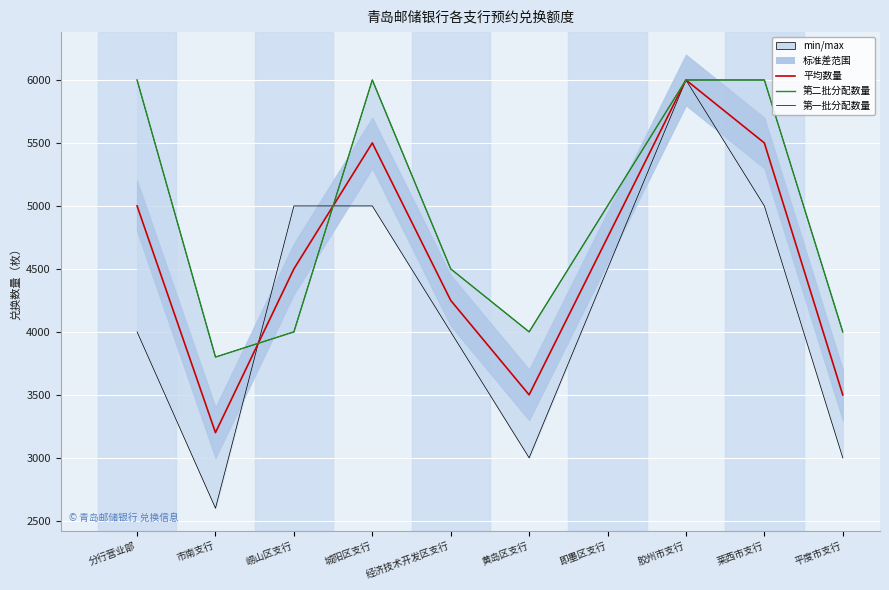

The 平均数量 series shows 4250 at 经济技术开发区支行. True or false?

True